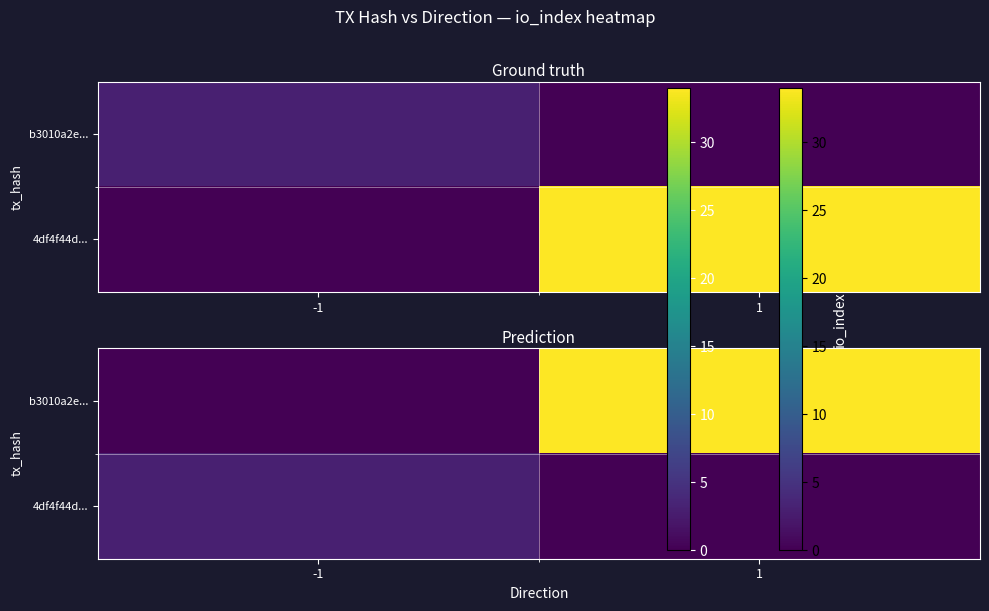

What is the difference between the b3010a2e... values at -1 and 1?

34